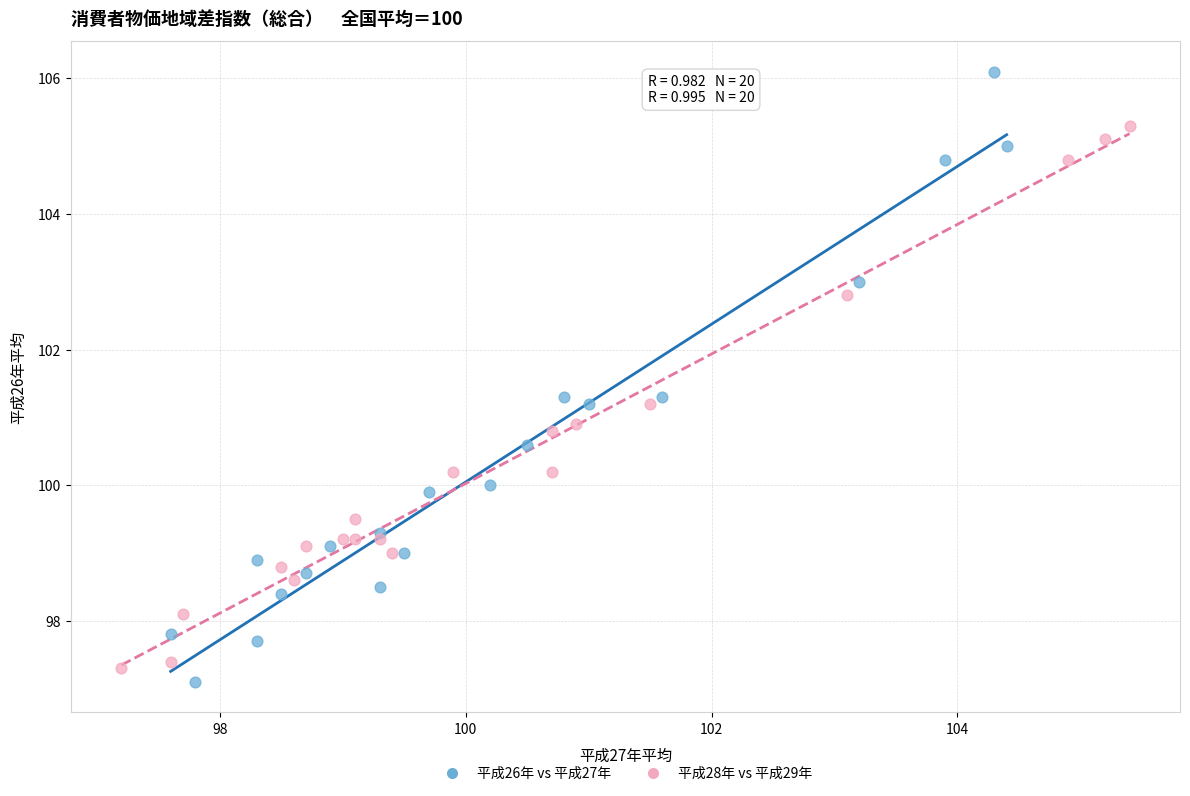

Which series contains the highest Y value?

平成26年 vs 平成27年